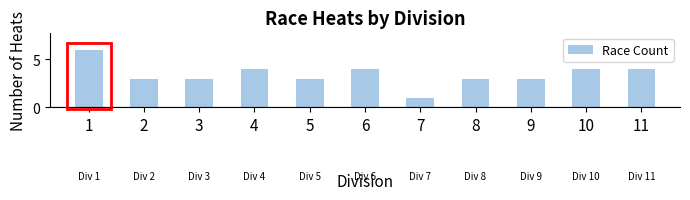

True or false: the data shows 3 at 4.

False